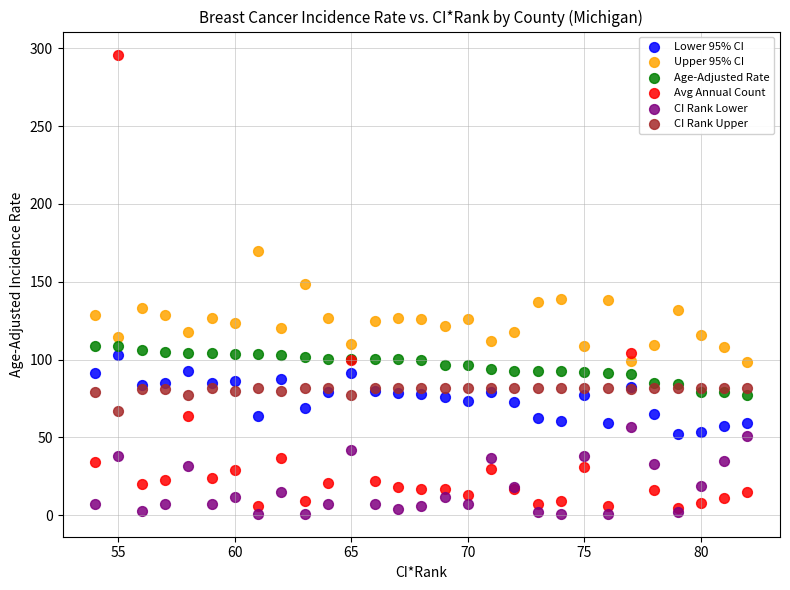

Which series contains the lowest Y value?

CI Rank Lower